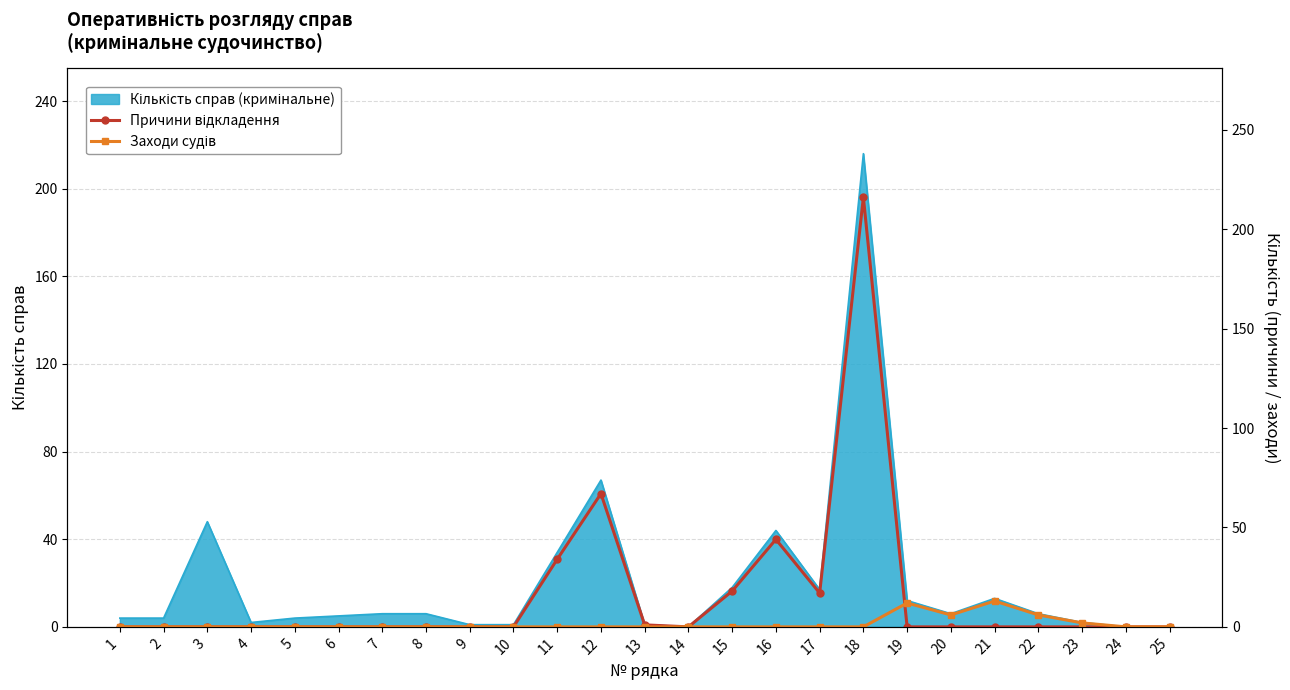

Is the value of Причини відкладення at 24 greater than the value of Заходи судів at 24?

No